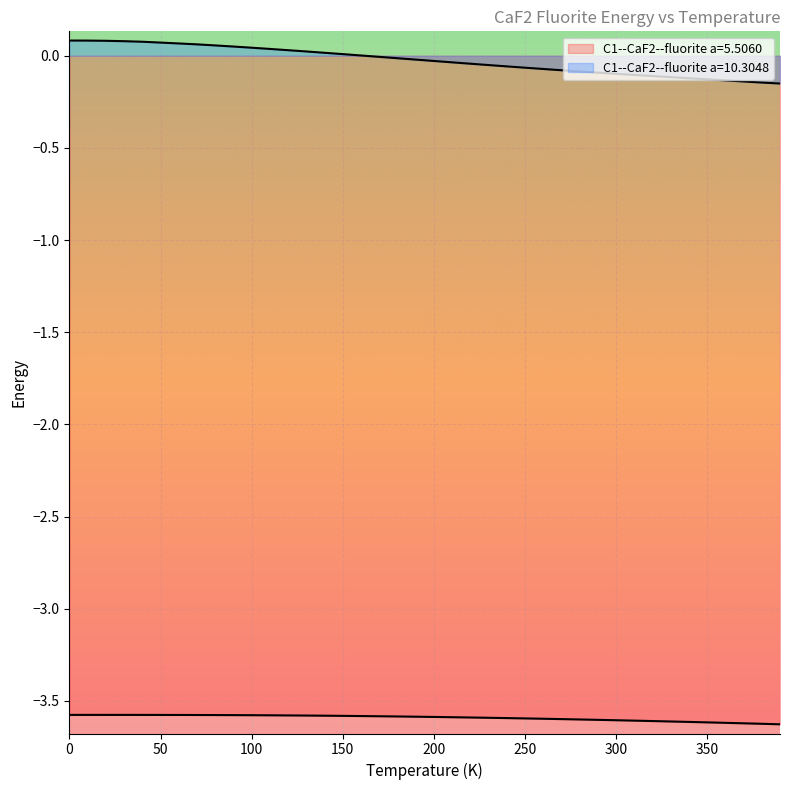

How many lines are shown in the chart?

2